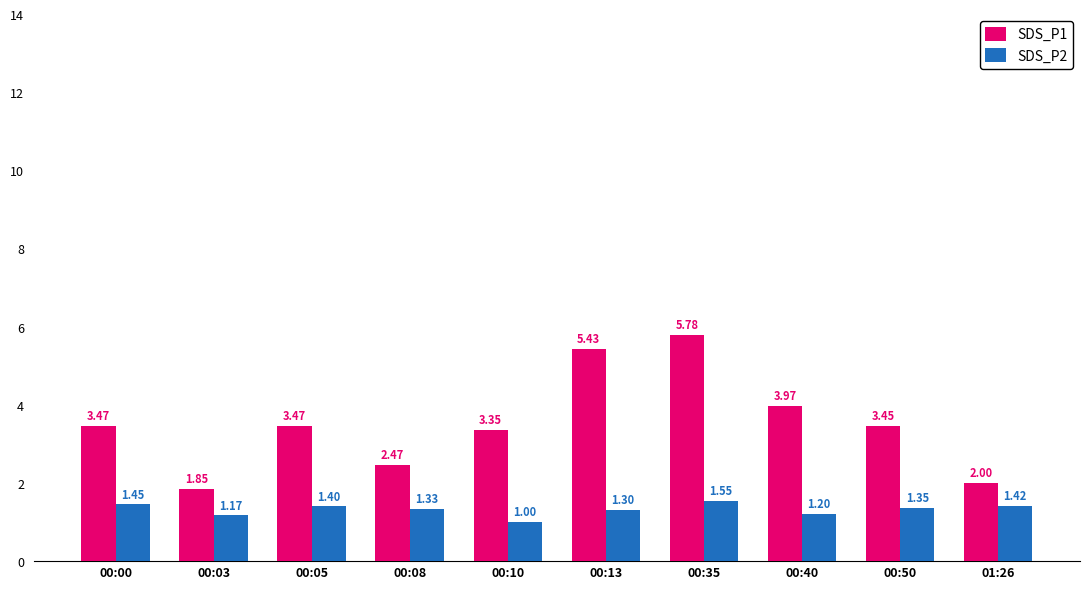

How many values in the SDS_P1 series exceed 3?

7